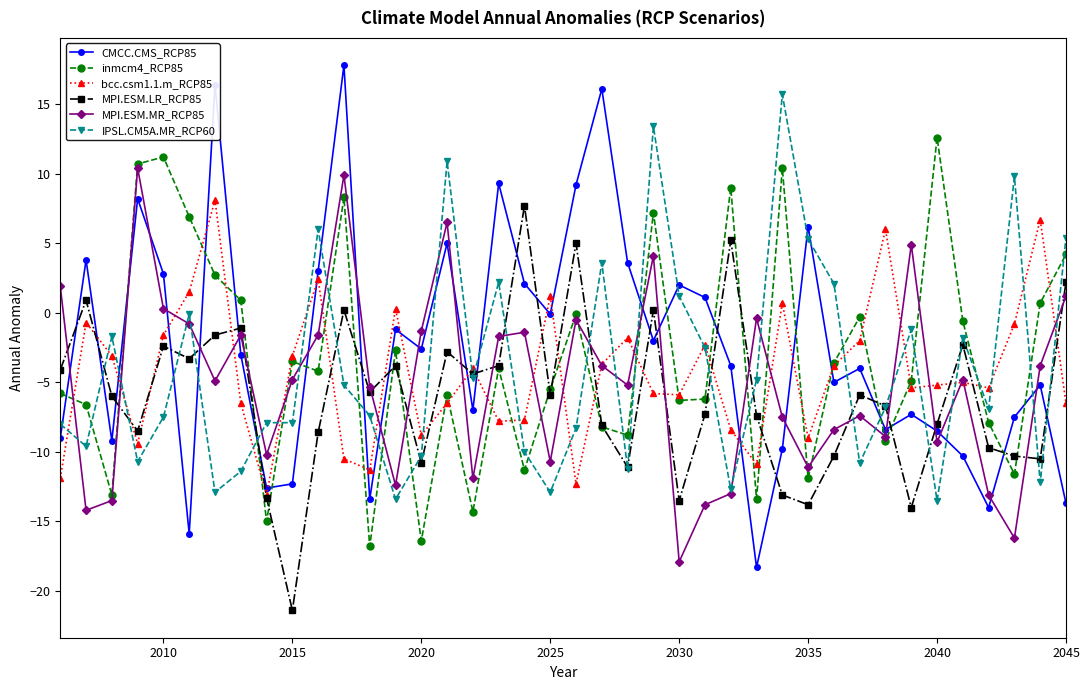

Which series has the widest spread of values?

CMCC.CMS_RCP85